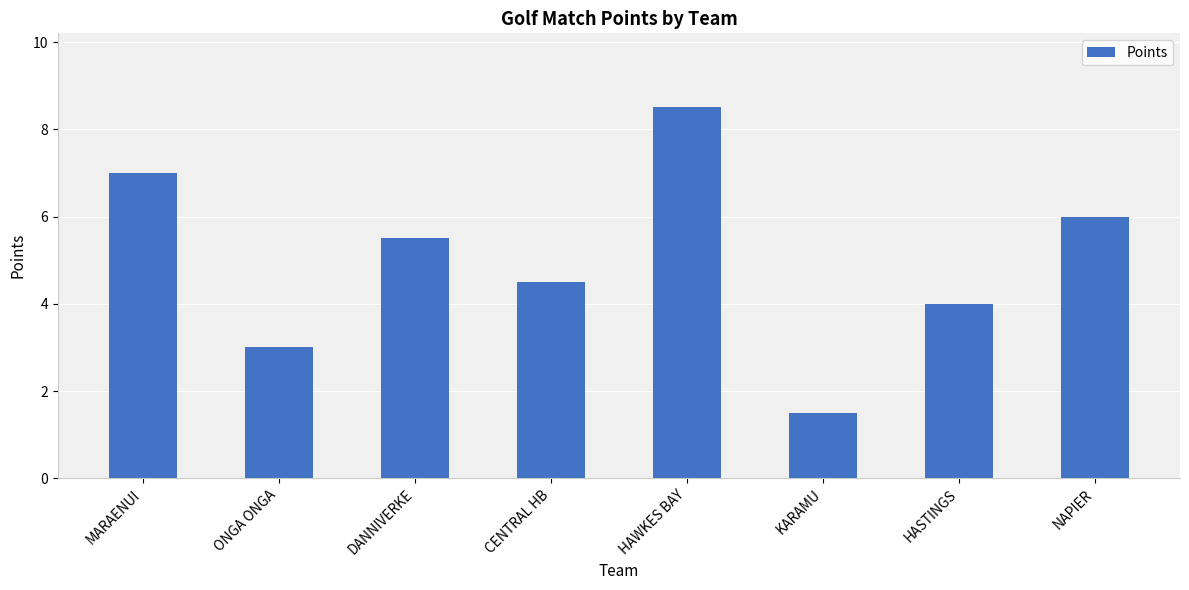

How many data points are less than 5?

4